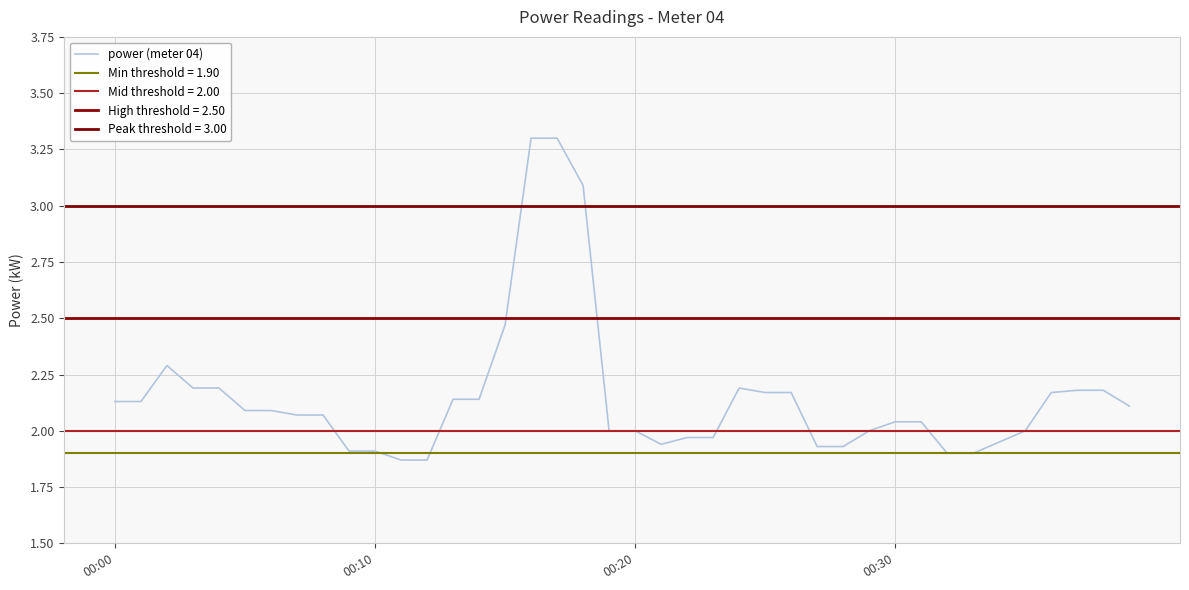

What is the maximum value for power (meter 04)?

3.3